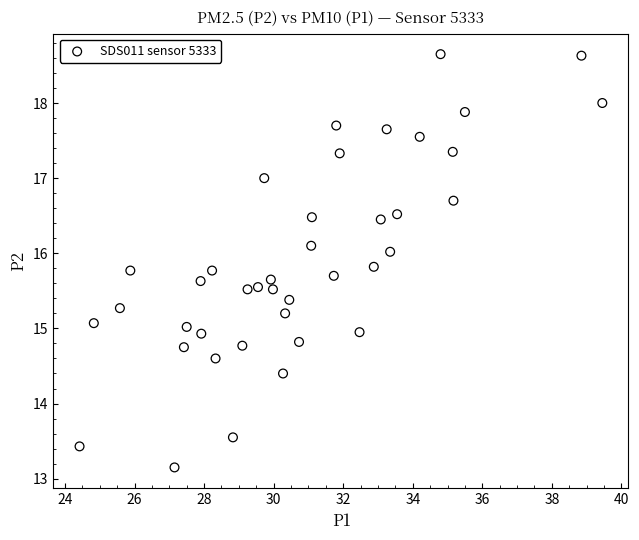

What is the range of X values (max minus min)?

15.0